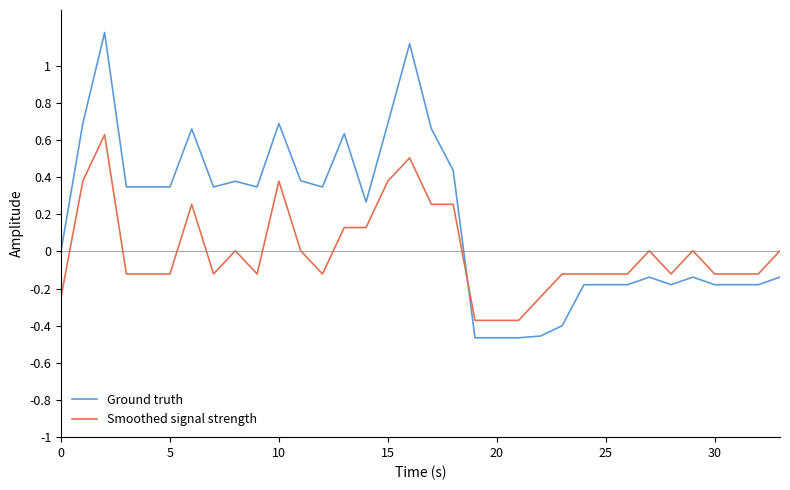

How many lines are shown in the chart?

2